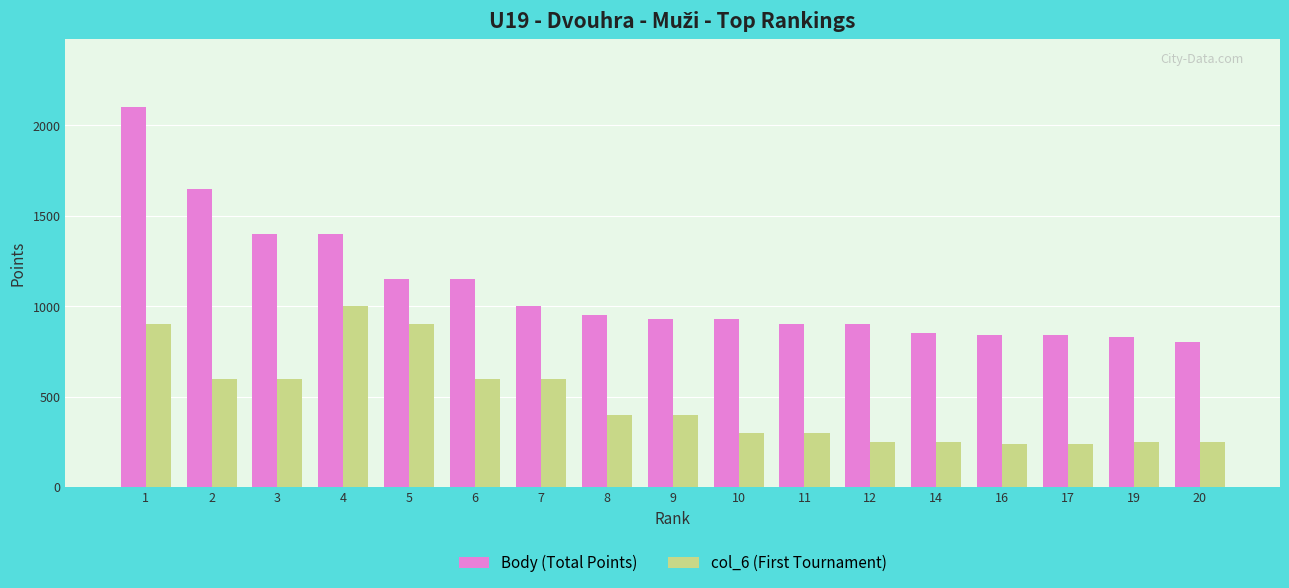

At which label does col_6 (First Tournament) first exceed 400?

1